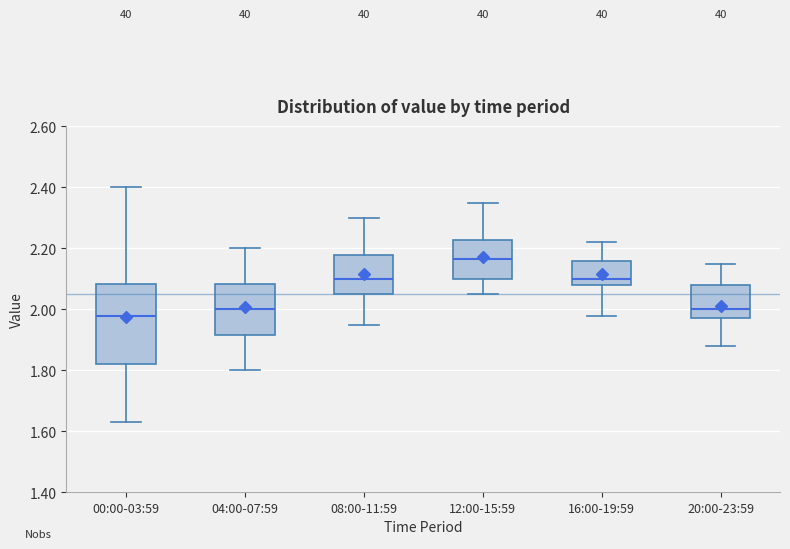

Reading left to right, read every box against the y-axis: the position of its median line, the range the box covers, and the ends of its whiskers. The values are not printed on the chart, so give them approximately, as read against the axis.

00:00-03:59: median 1.98, box 1.82 to 2.08, whiskers 1.64 to 2.40
04:00-07:59: median 2.00, box 1.92 to 2.08, whiskers 1.80 to 2.20
08:00-11:59: median 2.10, box 2.06 to 2.18, whiskers 1.96 to 2.30
12:00-15:59: median 2.16, box 2.10 to 2.22, whiskers 2.06 to 2.36
16:00-19:59: median 2.10, box 2.08 to 2.16, whiskers 1.98 to 2.22
20:00-23:59: median 2.00, box 1.98 to 2.08, whiskers 1.88 to 2.16